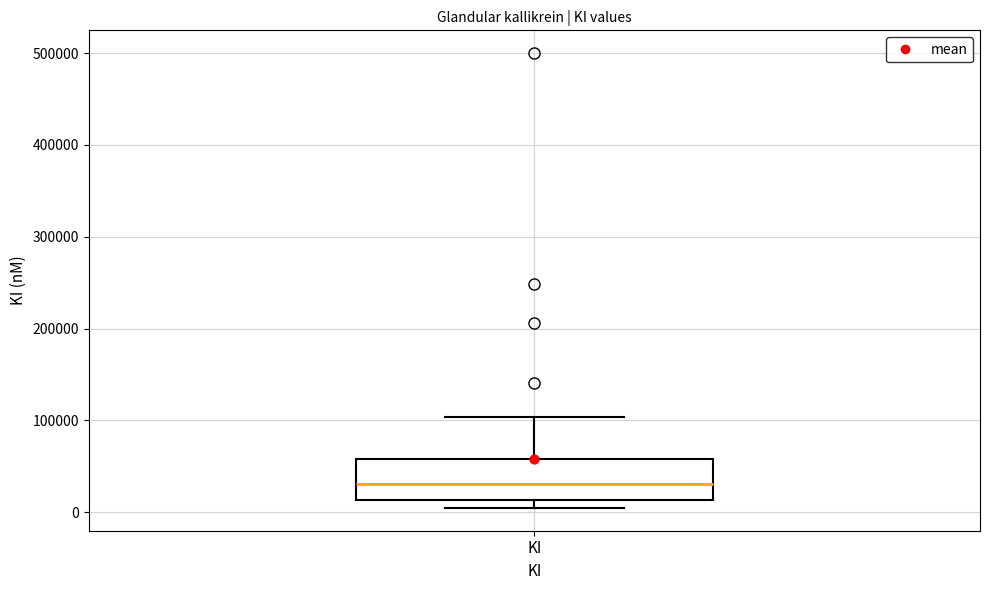

Transcribe this box plot: give where the median line is, the range the box spans, and where the two whiskers end, as read against the y-axis. The values are not printed on the chart, so give them approximately, as read against the axis.

median 30000, box 10000 to 60000, whiskers 0 to 100000